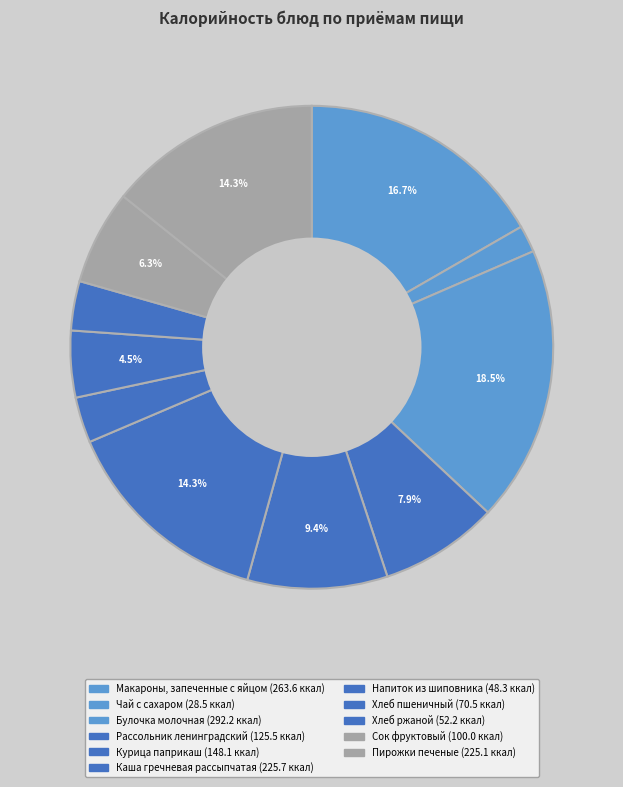

Does Курица паприкаш represent more than half of the total?

No